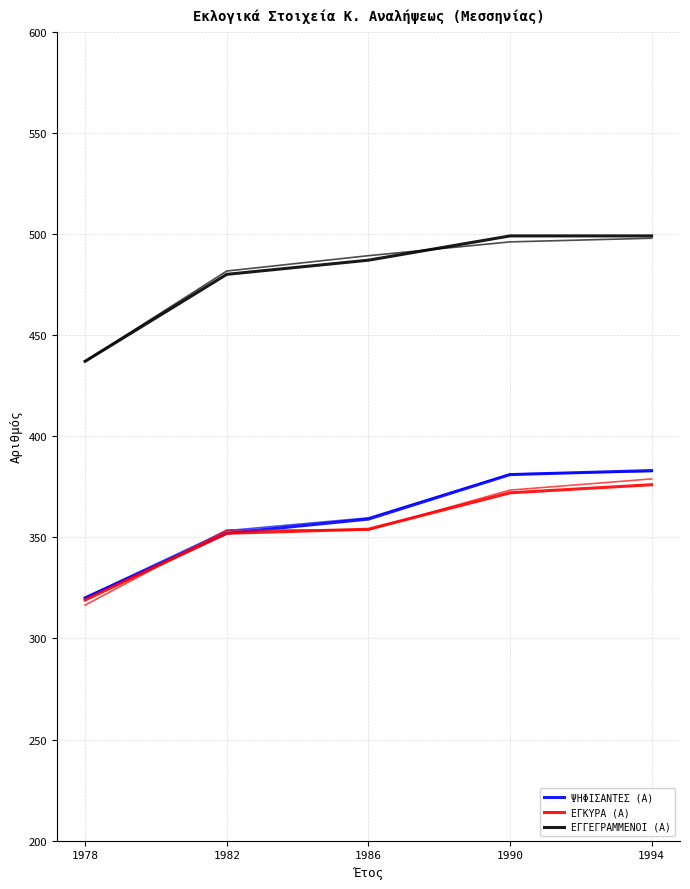

The value of ΨΗΦΙΣΑΝΤΕΣ (Α) at 1990 is 558.8. True or false?

False